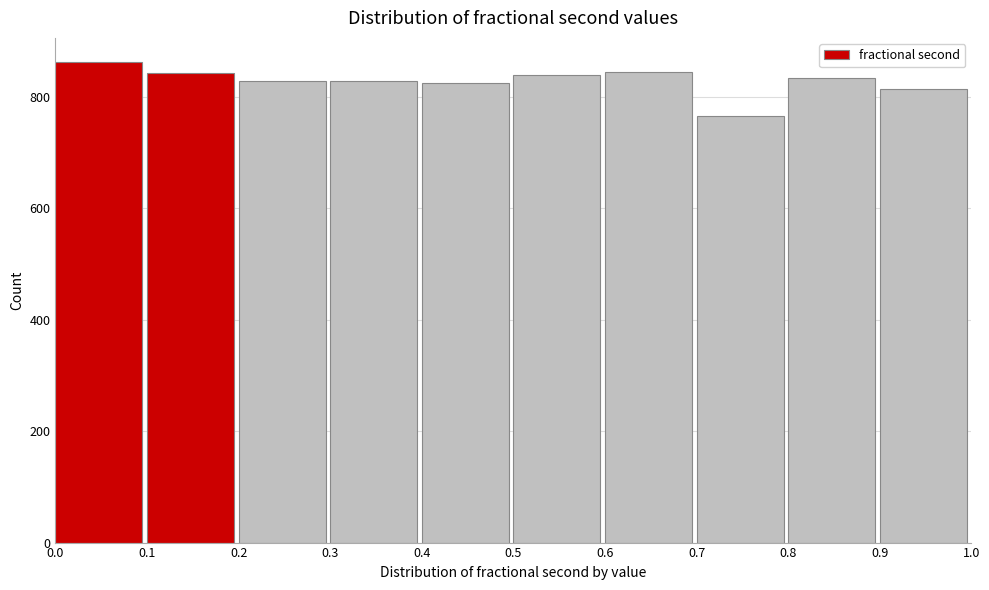

Reading left to right, list every bar in this chart as the range it spans on the x-axis followed by its height. The values are not printed on the chart, so give them approximately, as read against the axis.

0.0 to 0.1: 860
0.1 to 0.2: 840
0.2 to 0.3: 820
0.3 to 0.4: 820
0.4 to 0.5: 820
0.5 to 0.6: 840
0.6 to 0.7: 840
0.7 to 0.8: 760
0.8 to 0.9: 840
0.9 to 1.0: 820